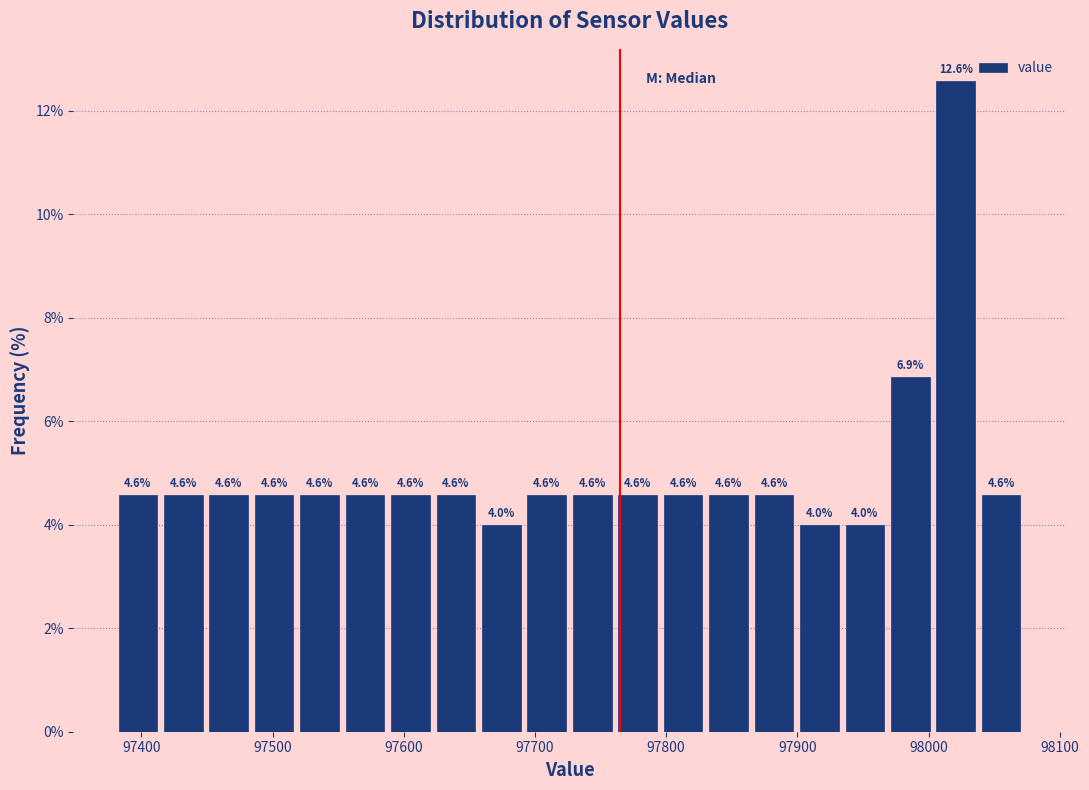

Around what value on the x-axis is the tallest bar? Give the approximate position of its centre, as read against the axis.

98020